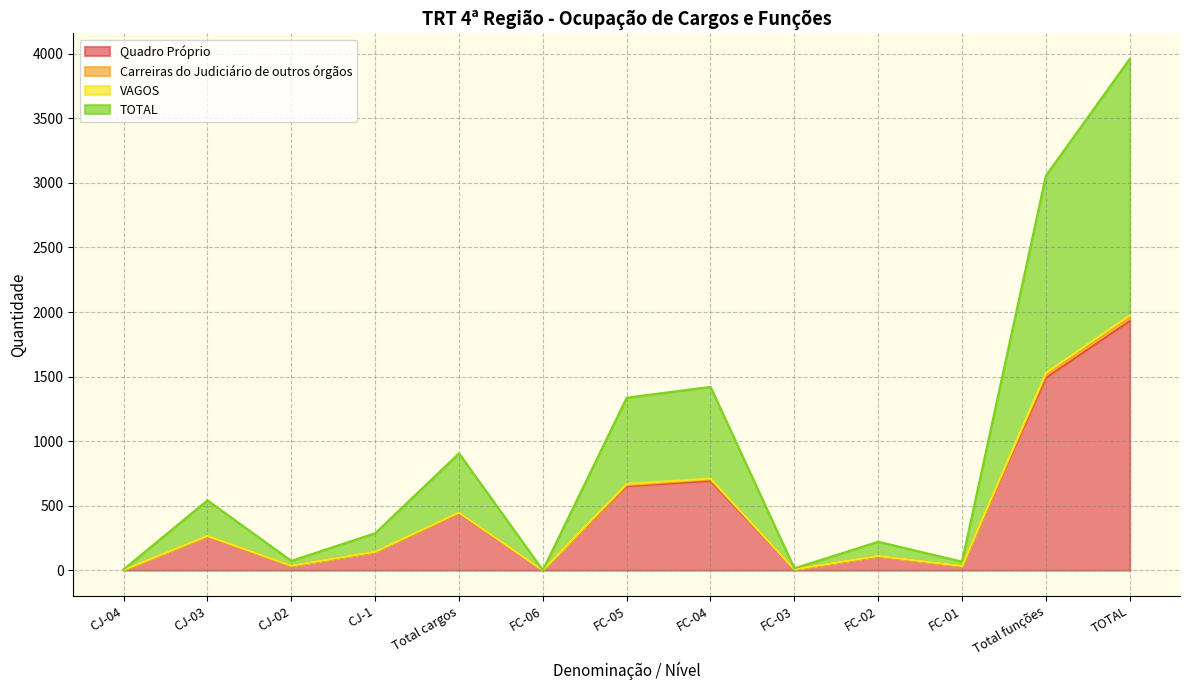

The value of TOTAL at CJ-02 is 38. True or false?

False